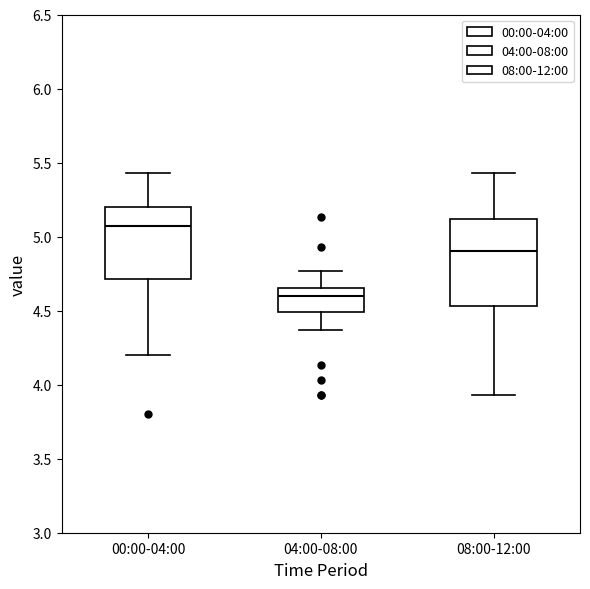

Reading left to right, transcribe this box plot: for each box, give where its median line is, the range the box spans, and where its two whiskers end, as read against the y-axis. The values are not printed on the chart, so give them approximately, as read against the axis.

00:00-04:00: median 5.05, box 4.70 to 5.20, whiskers 4.20 to 5.45
04:00-08:00: median 4.60, box 4.50 to 4.65, whiskers 4.35 to 4.75
08:00-12:00: median 4.90, box 4.55 to 5.10, whiskers 3.95 to 5.45